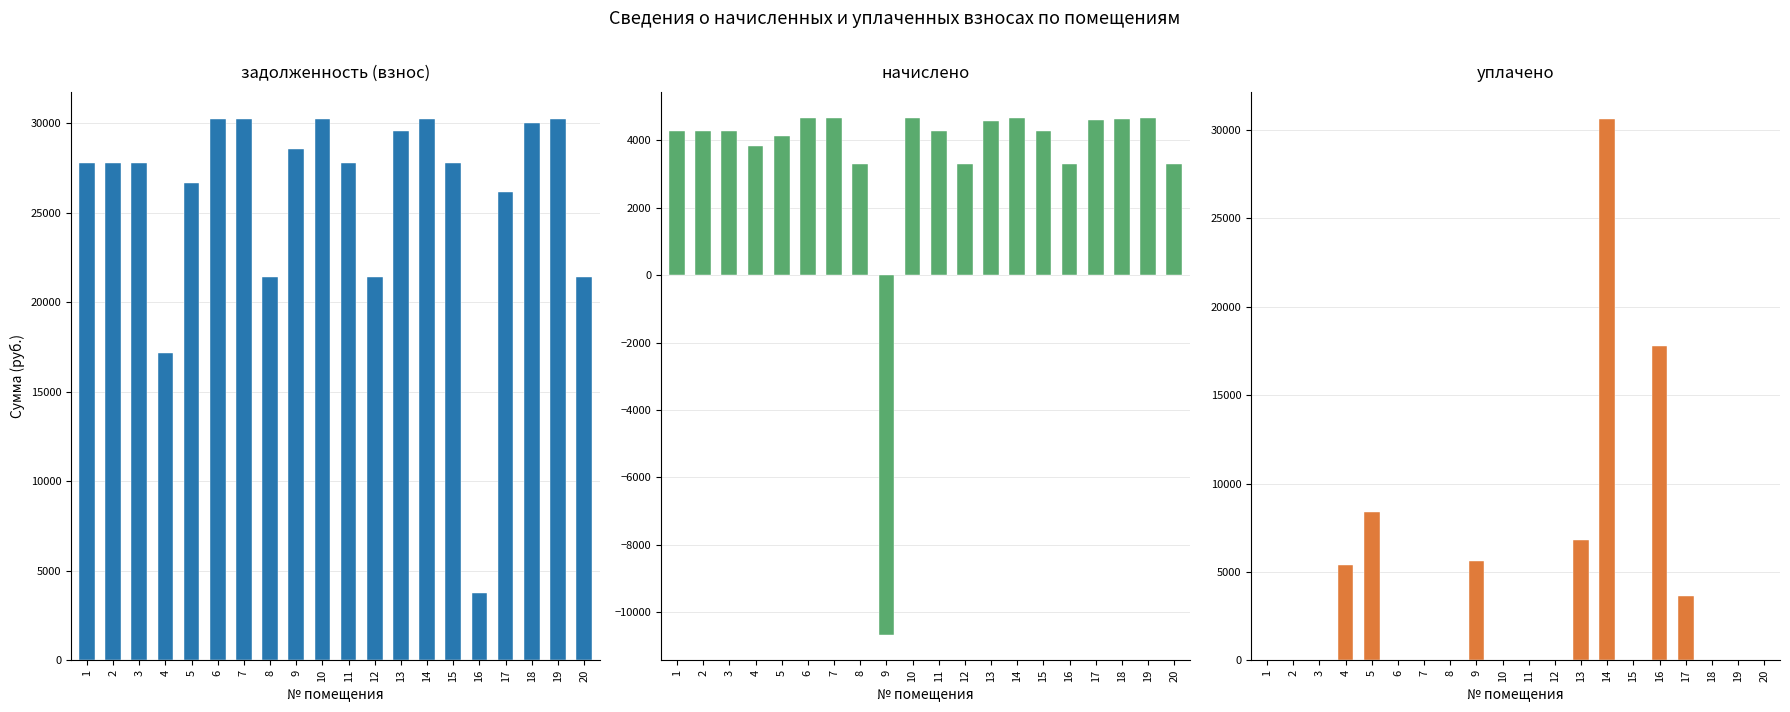

How many positive values does the начислено series have?

19